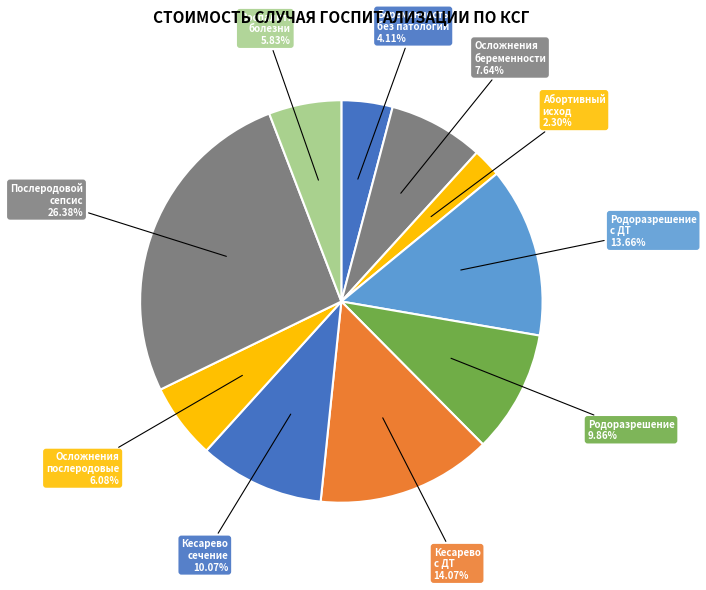

What is the largest slice in the pie chart?

Послеродовой сепсис